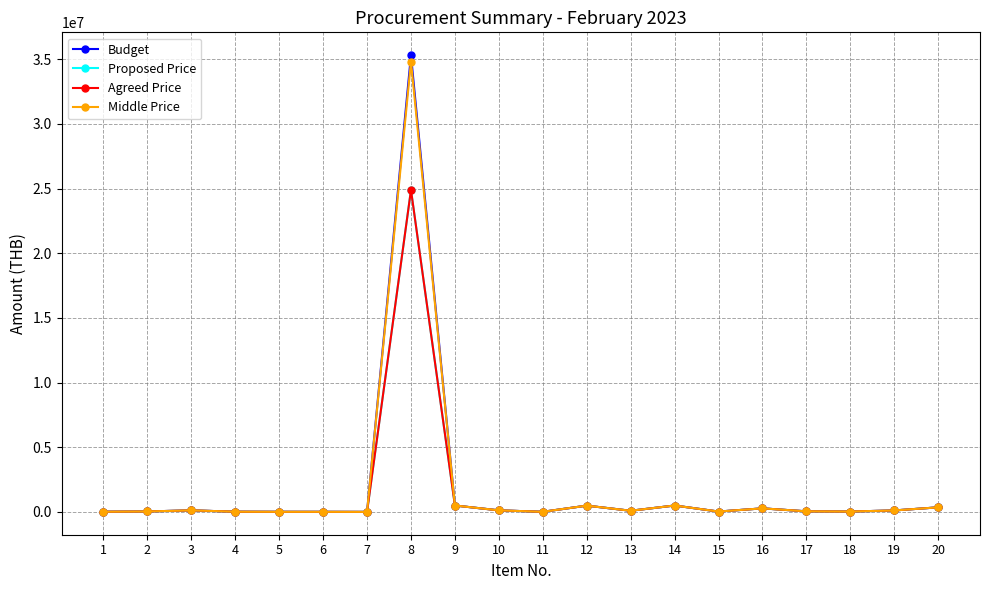

How many lines are shown in the chart?

4